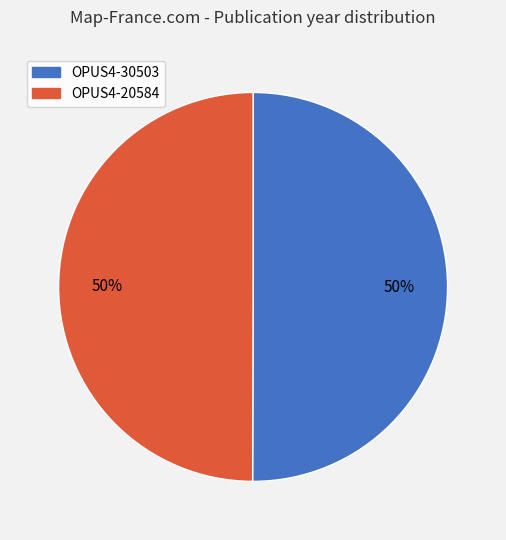

To the nearest percent, what is the average slice percentage?

50%